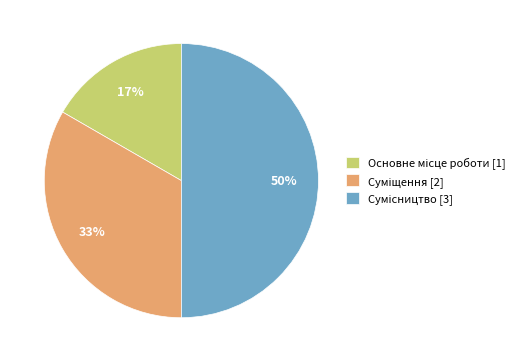

To the nearest percent, what is the difference between the largest and smallest slice percentages?

33%